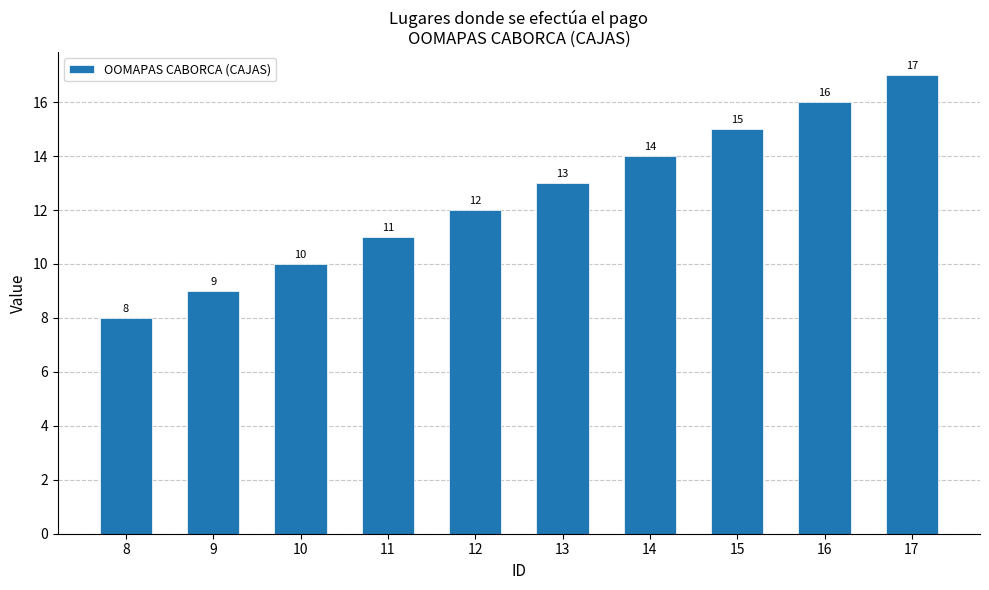

Reading left to right, what are all the values shown in this chart?

8	9	10	11	12	13	14	15	16	17